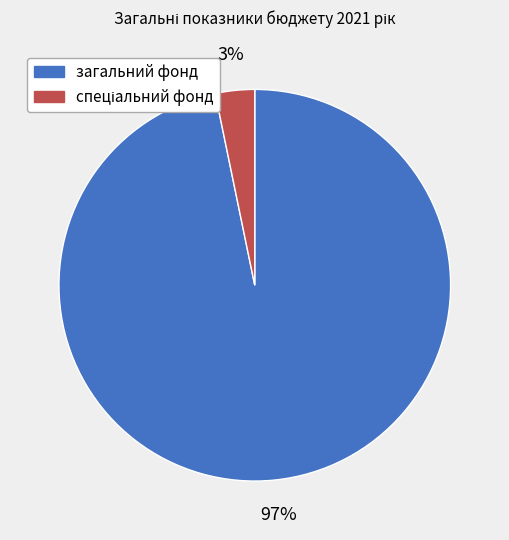

What is the largest slice in the pie chart?

загальний фонд